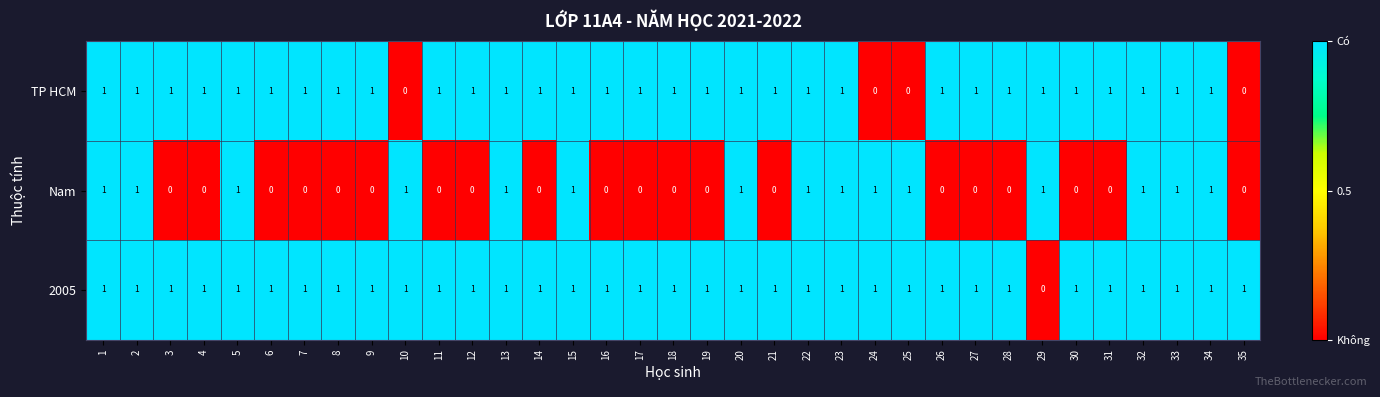

List the series in order of their overall mean, highest first.

2005, TP HCM, Nam